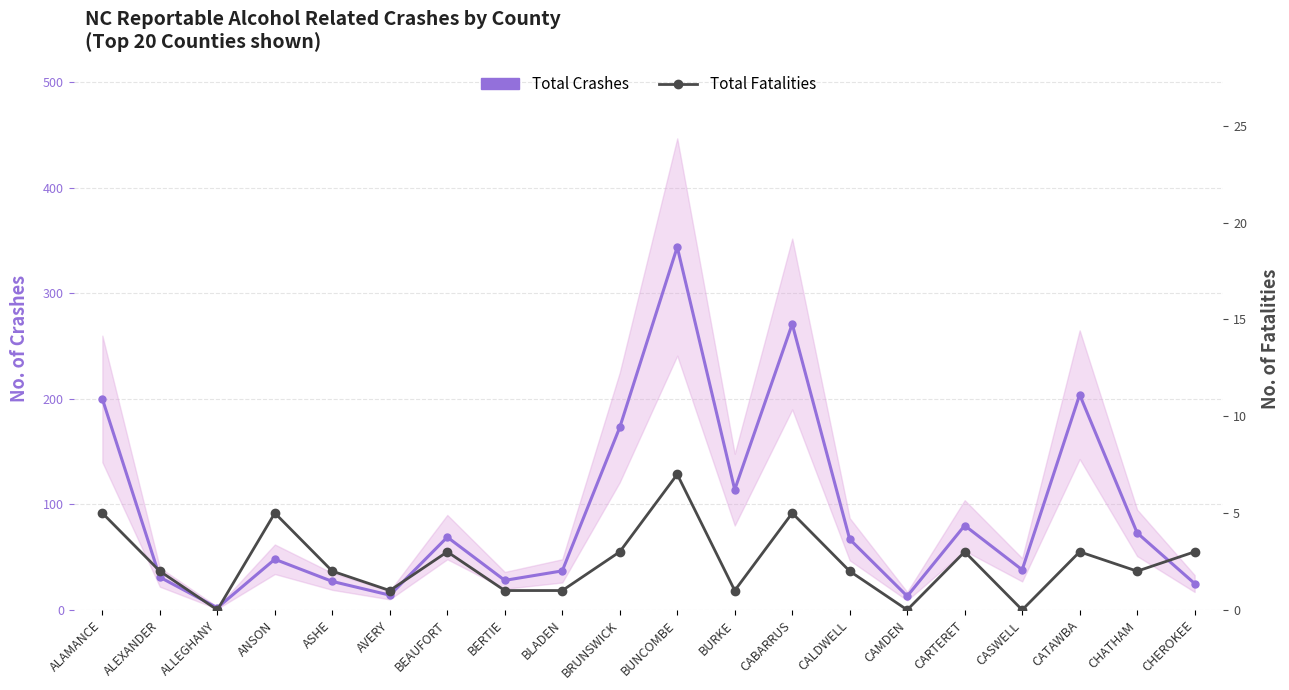

What is the sum of all Total Fatalities values?

49